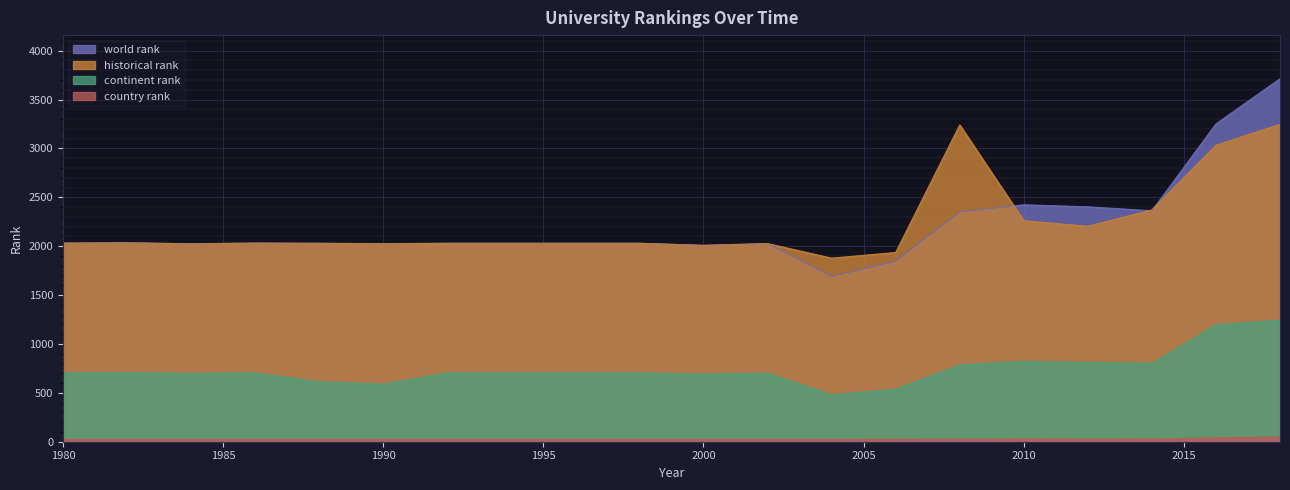

Where is world rank nearest to the value 2702?

2010